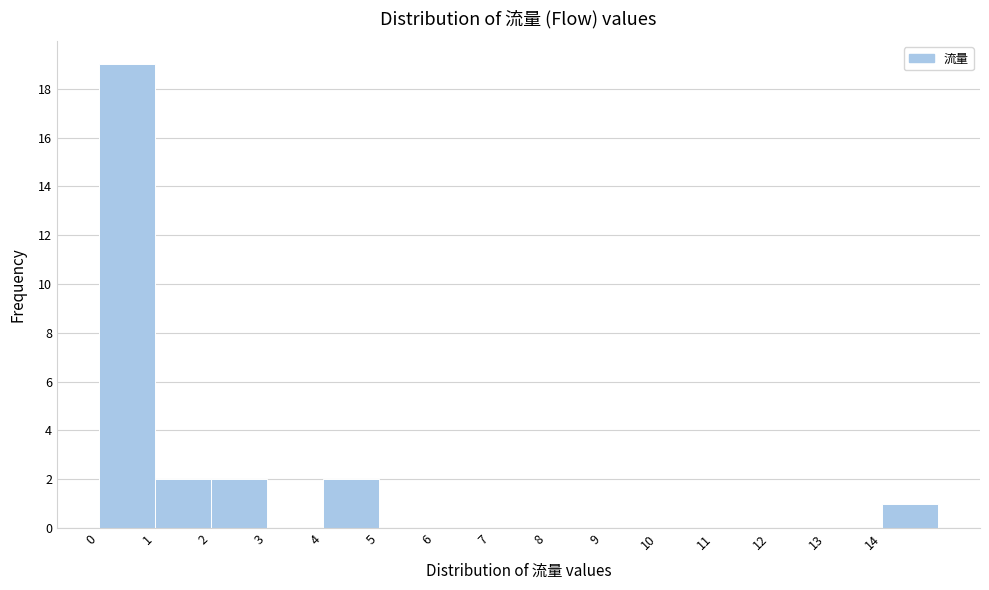

Reading left to right, transcribe this chart: for each bar, give the range it covers on the x-axis and its height. The values are not printed on the chart, so give them approximately, as read against the axis.

0 to 1: 19
1 to 2: 2
2 to 3: 2
3 to 4: 0
4 to 5: 2
5 to 6: 0
6 to 7: 0
7 to 8: 0
8 to 9: 0
9 to 10: 0
10 to 11: 0
11 to 12: 0
12 to 13: 0
13 to 14: 0
14 to 15: 1